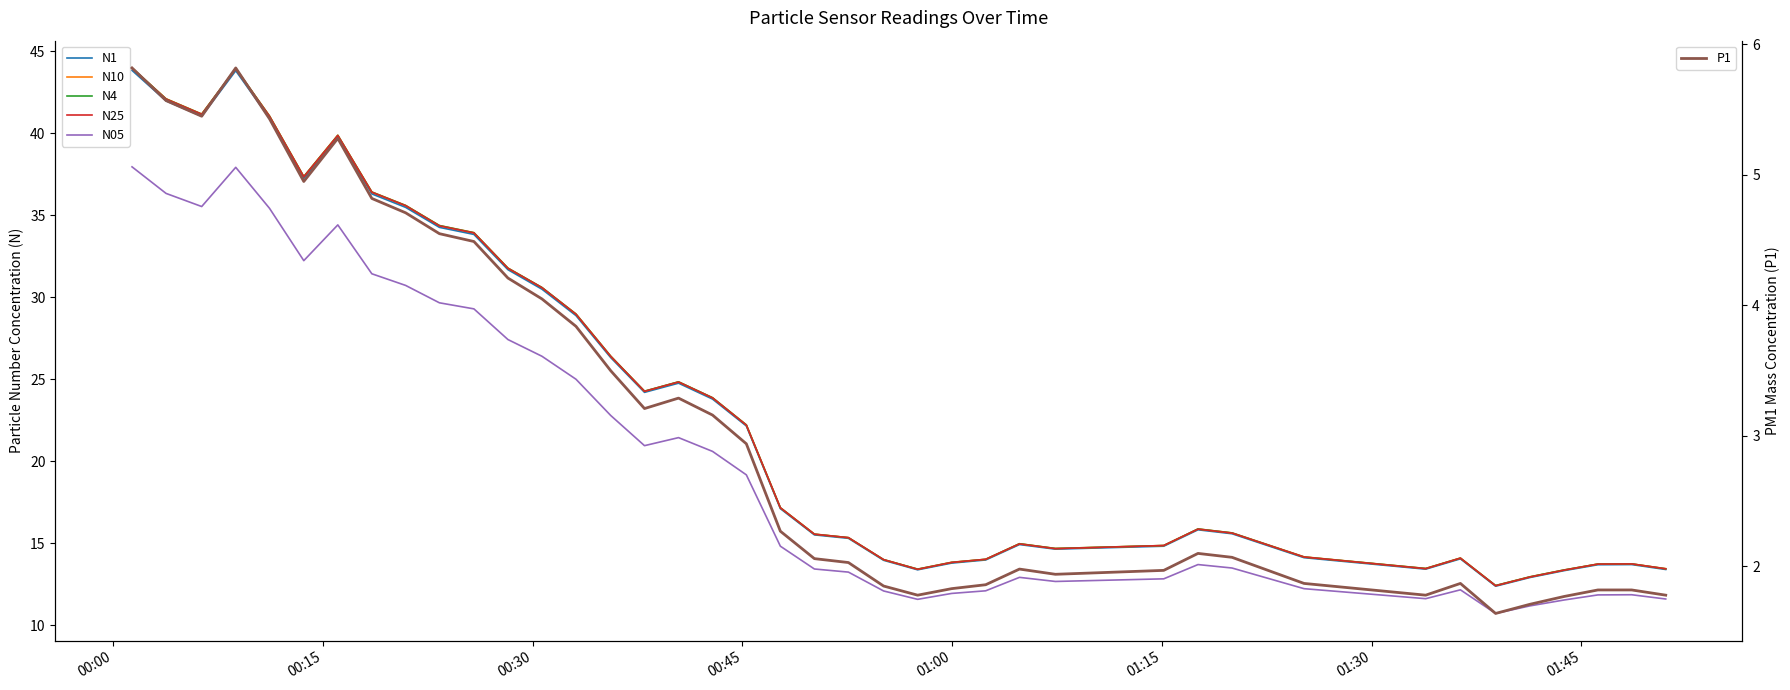

What is the lowest value of the P1 series?

1.6